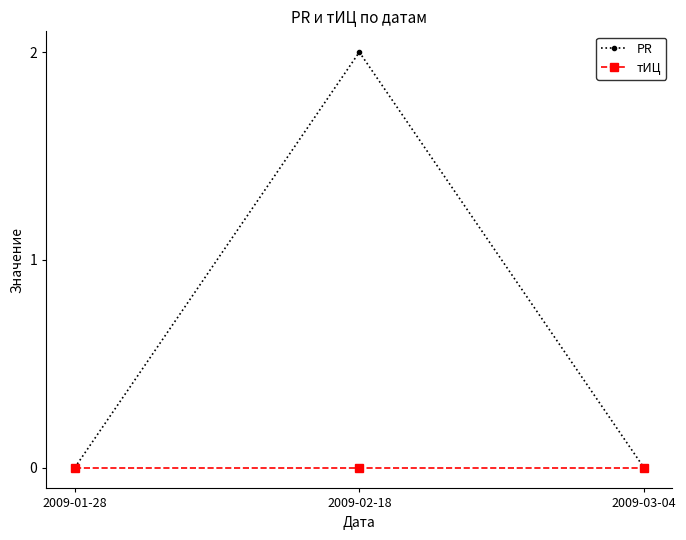

What are all the series names shown in the legend?

PR, тИЦ